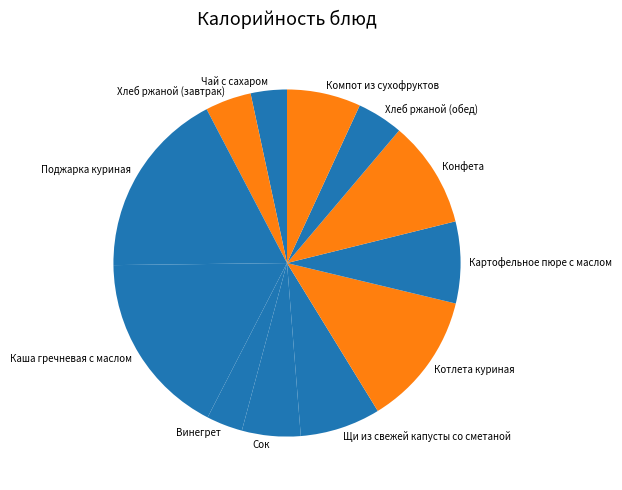

Between Чай с сахаром and Хлеб ржаной (завтрак), which is larger?

Хлеб ржаной (завтрак)